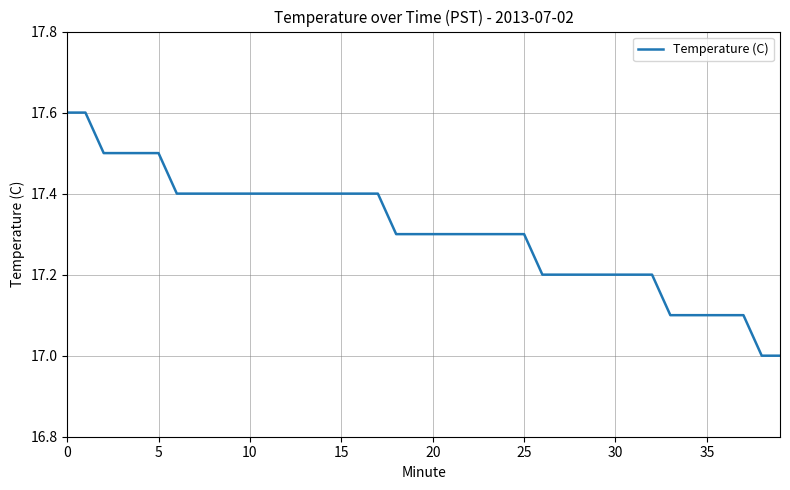

What is the difference between the maximum and minimum values?

0.6